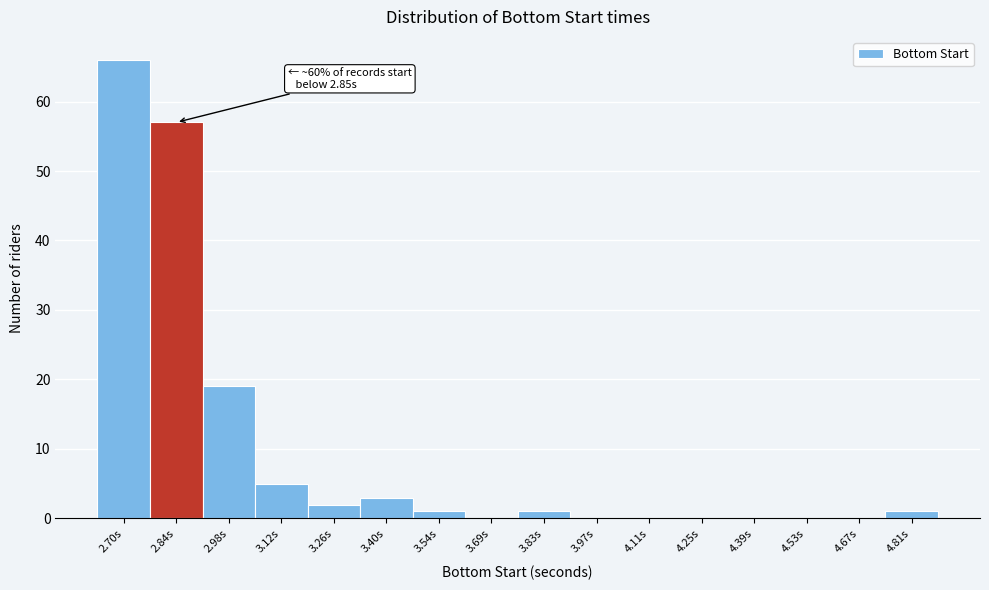

Reading left to right, what are all the values shown in this chart?

2.70s=66	2.84s=57	2.98s=19	3.12s=5	3.26s=2	3.40s=3	3.54s=1	3.69s=0	3.83s=1	3.97s=0	4.11s=0	4.25s=0	4.39s=0	4.53s=0	4.67s=0	4.81s=1